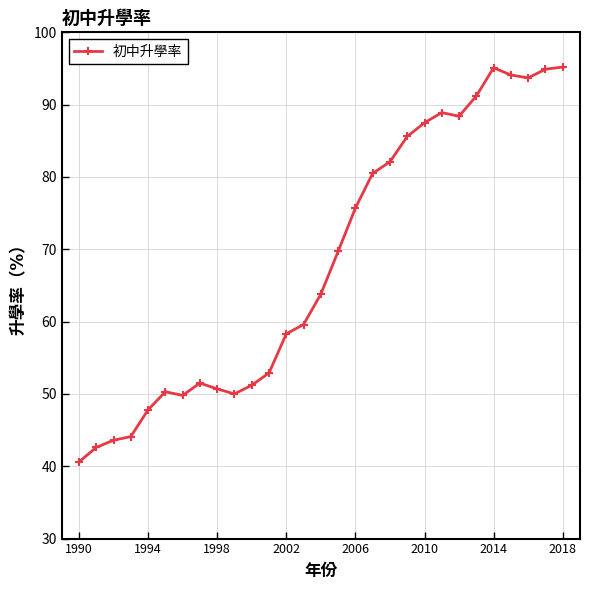

What is the value of the 21st point from the left?

87.5